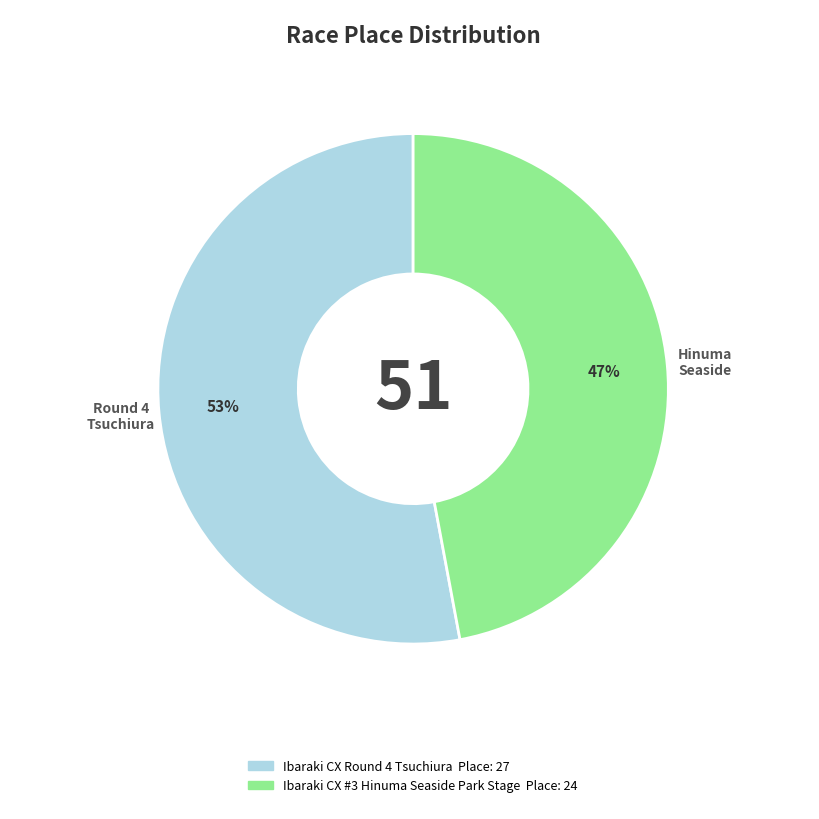

Is there any slice that represents more than half of the pie?

Yes